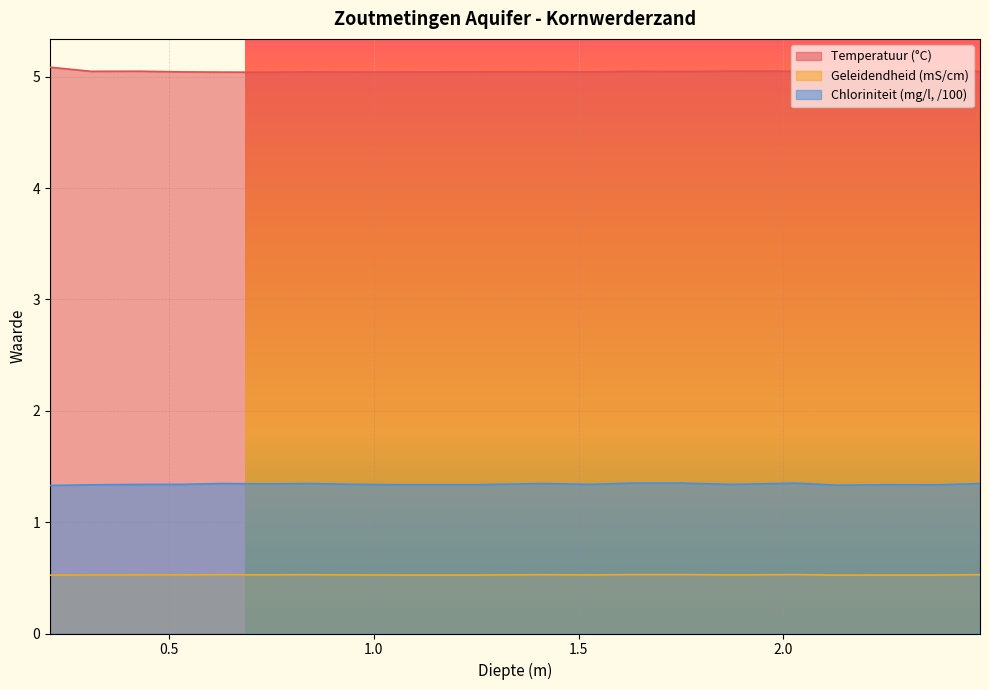

Between 1.41 and 2.13, which series saw the biggest shift?

Chloriniteit (mg/l, /100)